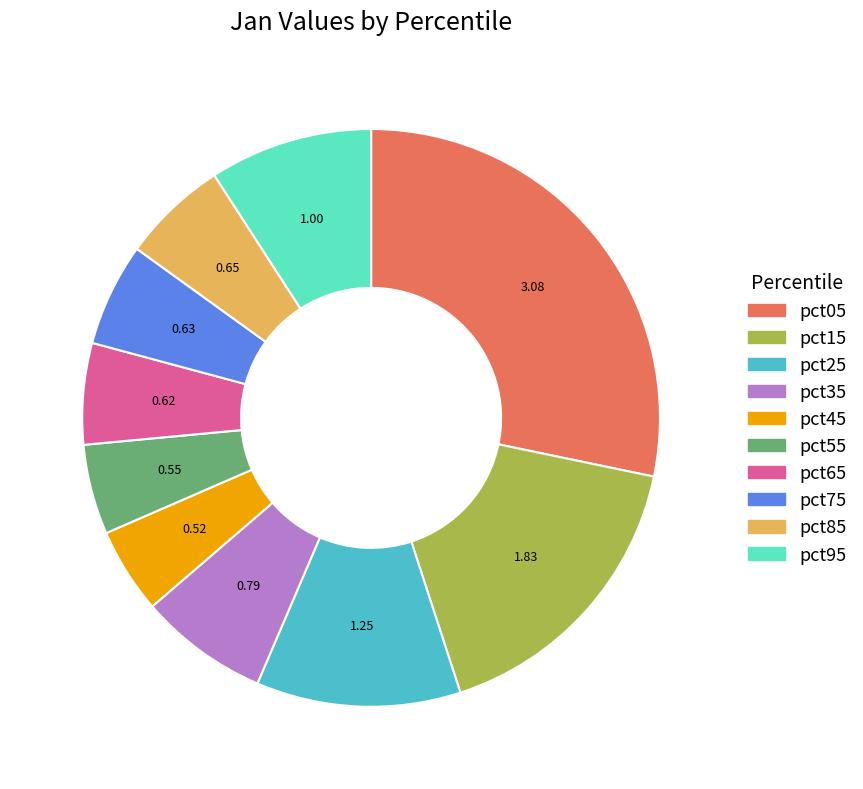

Combined, do pct75 and pct15 account for over 50%?

No